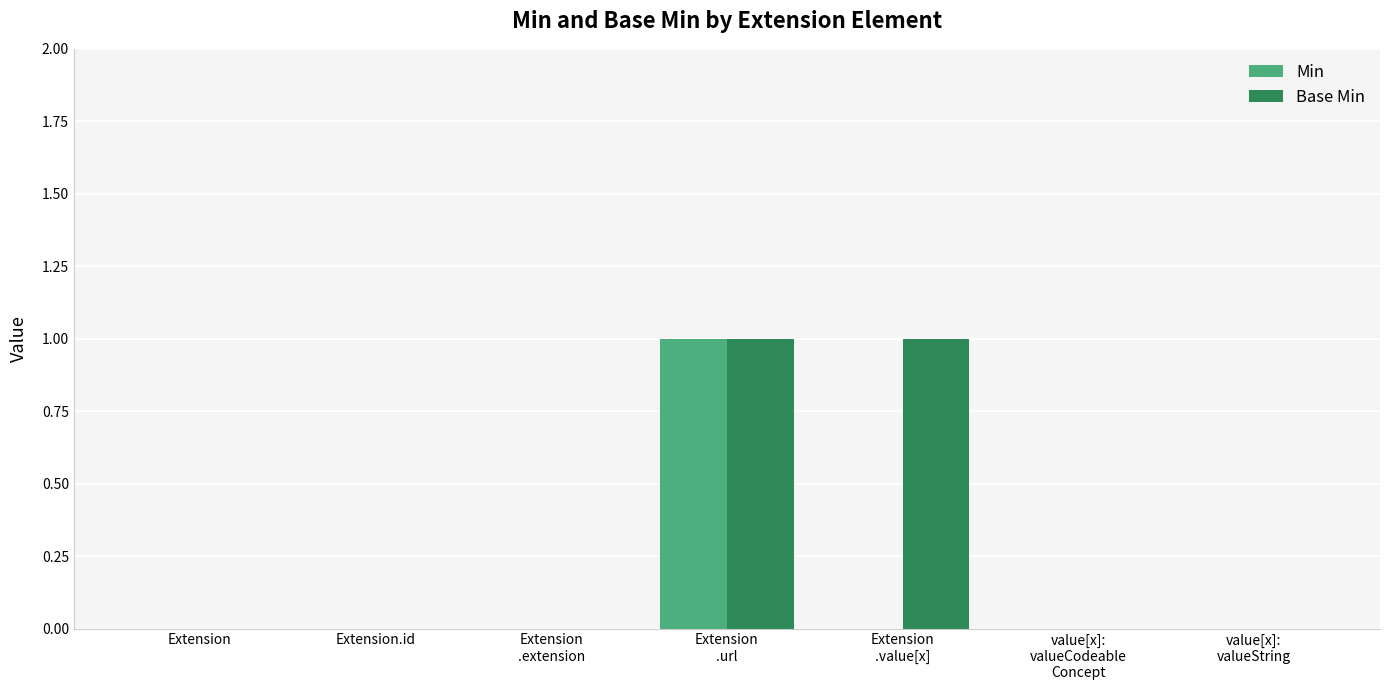

How many Min values are between 0 and 1?

7